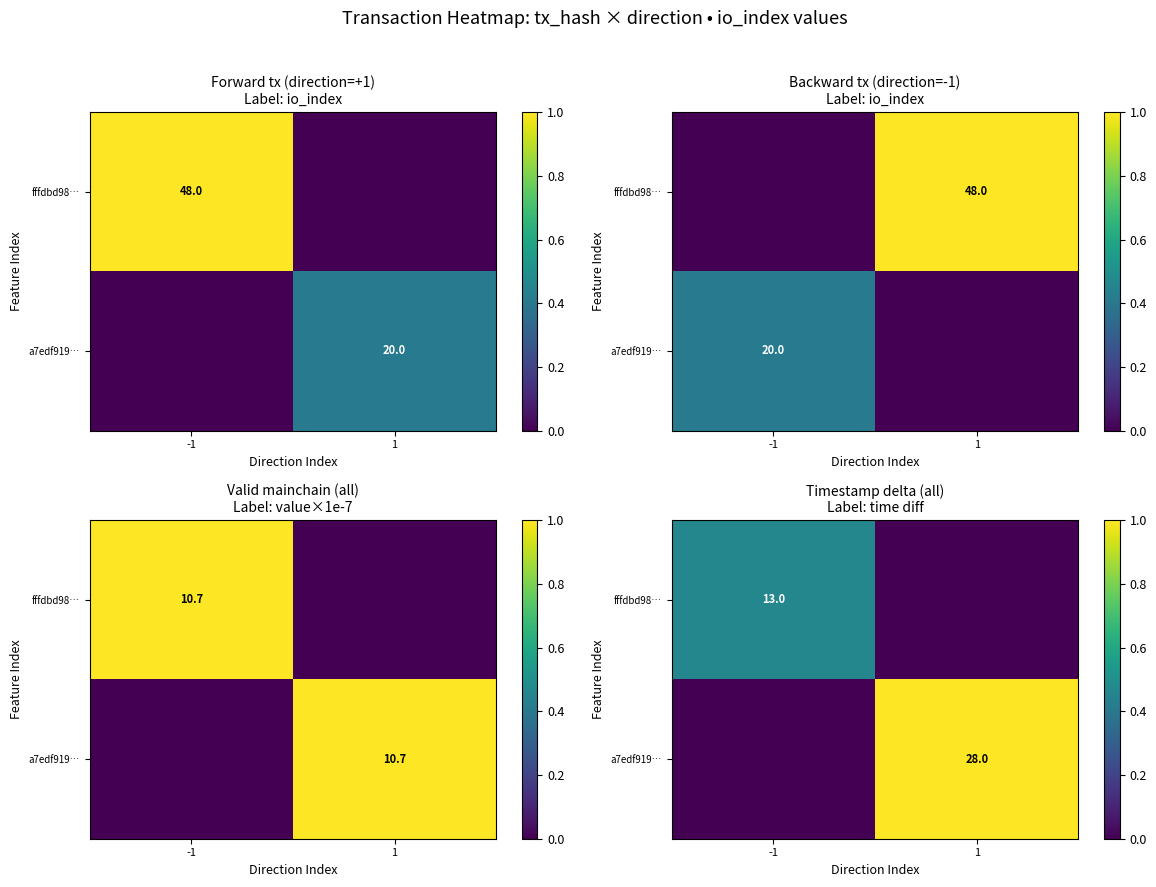

Which category has the highest value in the a7edf919… series?

1